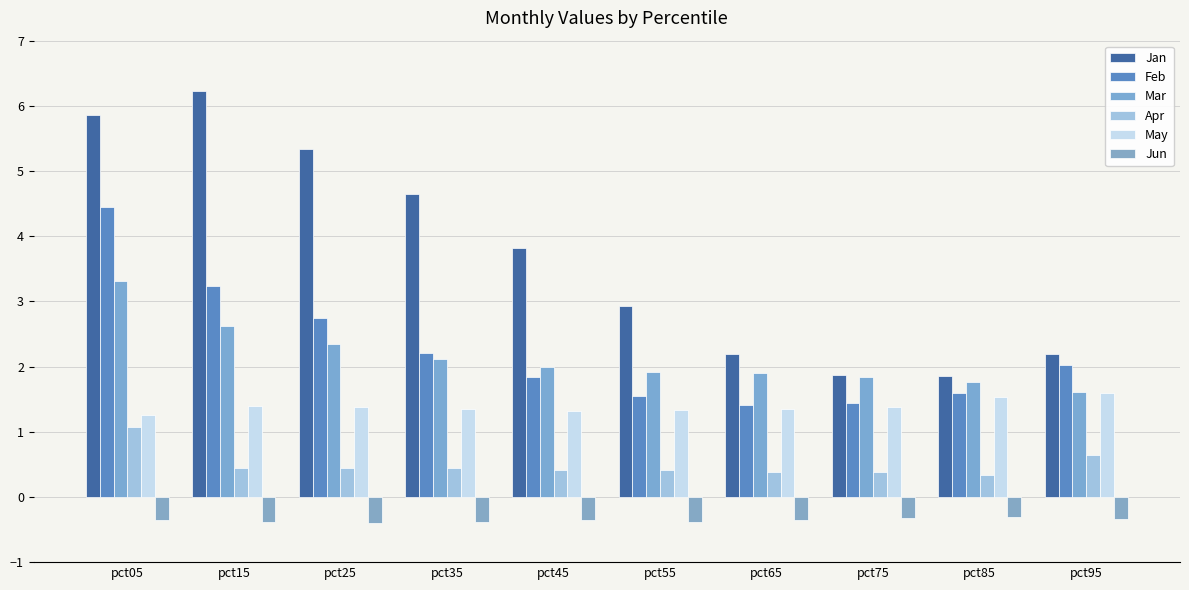

Reading right to left, what are all the values shown in this chart?

Jan: pct95=2.2	pct85=1.9	pct75=1.9	pct65=2.2	pct55=2.9	pct45=3.8	pct35=4.6	pct25=5.3	pct15=6.2	pct05=5.9
Feb: pct95=2.0	pct85=1.6	pct75=1.4	pct65=1.4	pct55=1.5	pct45=1.8	pct35=2.2	pct25=2.8	pct15=3.2	pct05=4.4
Mar: pct95=1.6	pct85=1.8	pct75=1.8	pct65=1.9	pct55=1.9	pct45=2.0	pct35=2.1	pct25=2.3	pct15=2.6	pct05=3.3
Apr: pct95=0.6	pct85=0.3	pct75=0.4	pct65=0.4	pct55=0.4	pct45=0.4	pct35=0.4	pct25=0.4	pct15=0.4	pct05=1.1
May: pct95=1.6	pct85=1.5	pct75=1.4	pct65=1.4	pct55=1.3	pct45=1.3	pct35=1.3	pct25=1.4	pct15=1.4	pct05=1.3
Jun: pct95=-0.3	pct85=-0.3	pct75=-0.3	pct65=-0.3	pct55=-0.4	pct45=-0.4	pct35=-0.4	pct25=-0.4	pct15=-0.4	pct05=-0.4